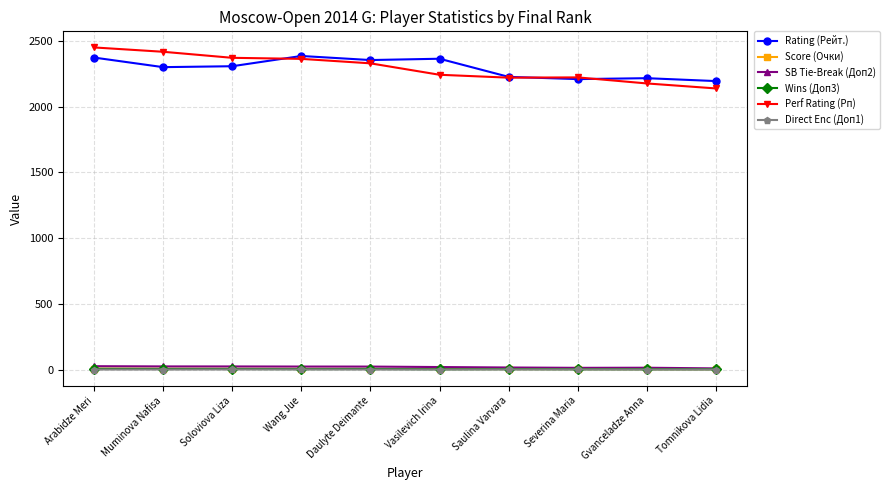

Which series has the widest spread of values?

Perf Rating (Рп)